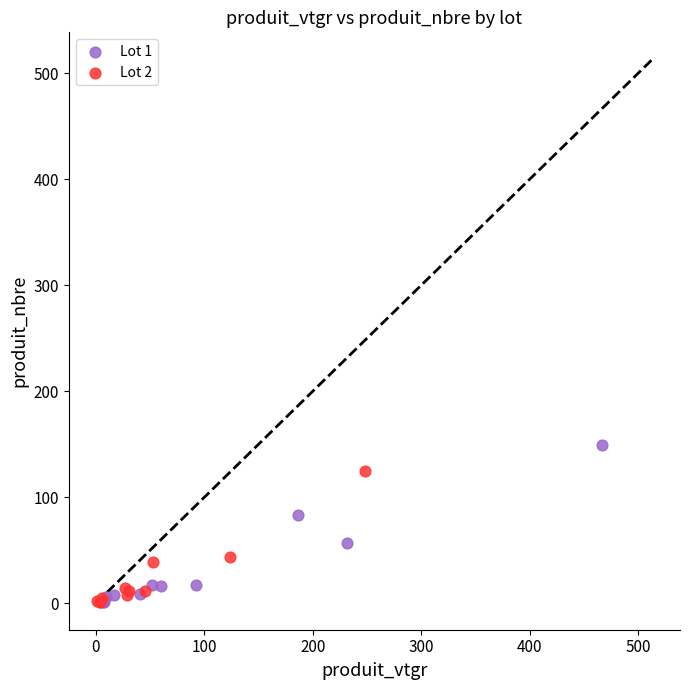

Which series has the largest Y range (max minus min)?

Lot 1